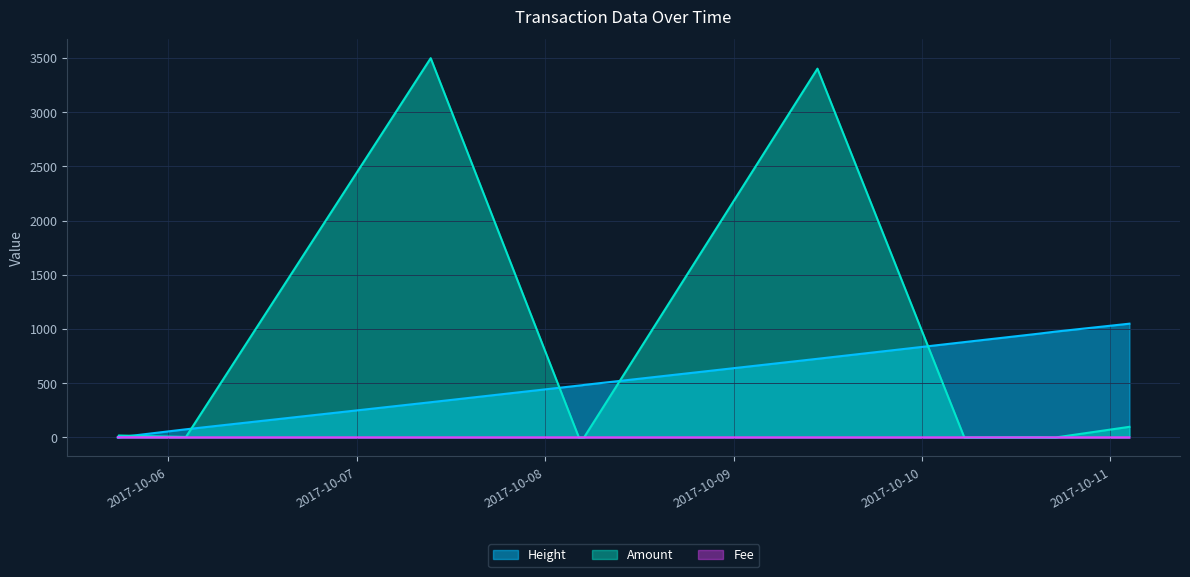

Read the Height value at 2017-10-05 17:42:34.

1.6